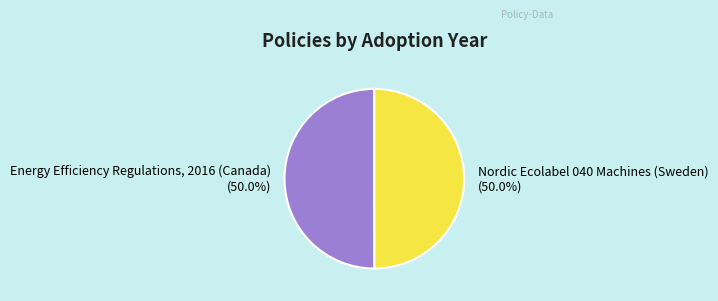

What is the ratio of the value at Nordic Ecolabel 040 Machines (Sweden) to the value at Energy Efficiency Regulations, 2016 (Canada)?

1.0